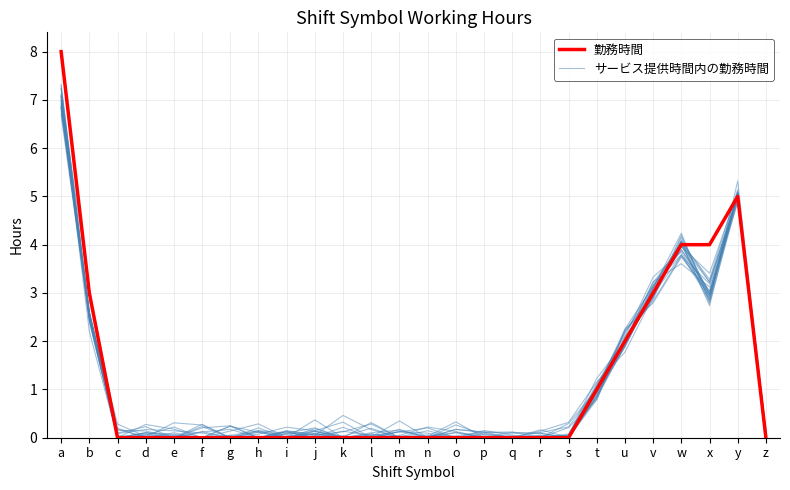

How many interior local valleys does the サービス提供時間内の勤務時間 series have?

4